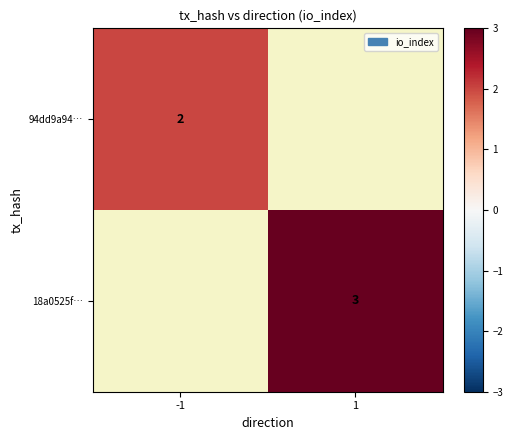

Is it true that 94dd9a94… equals 1 at -1?

False